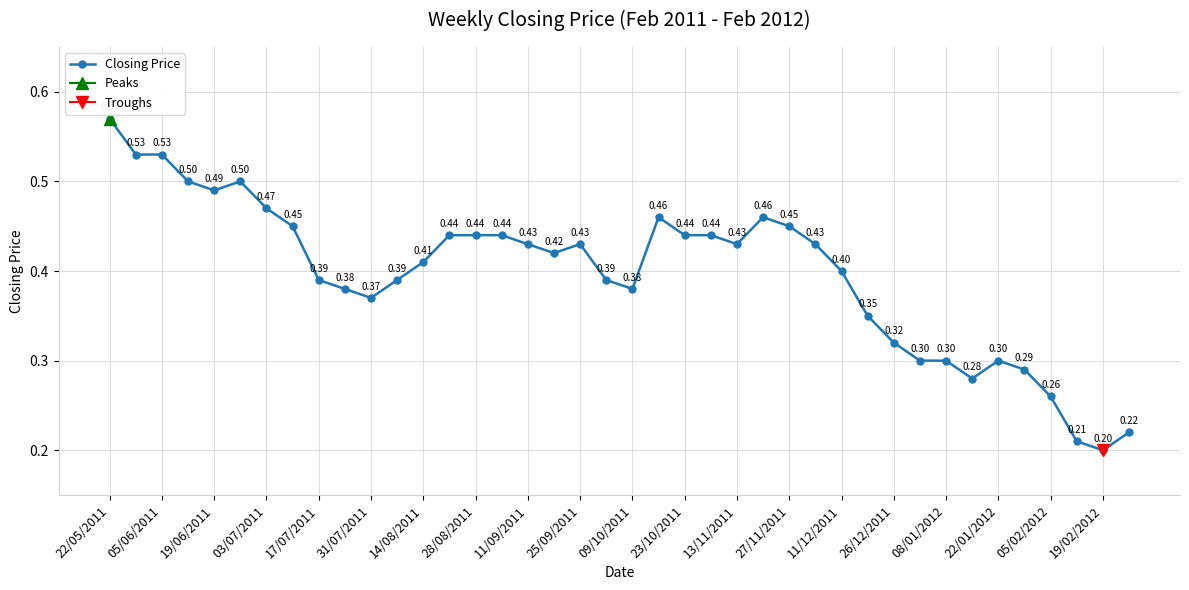

Is this an area chart (filled region under the line)?

No